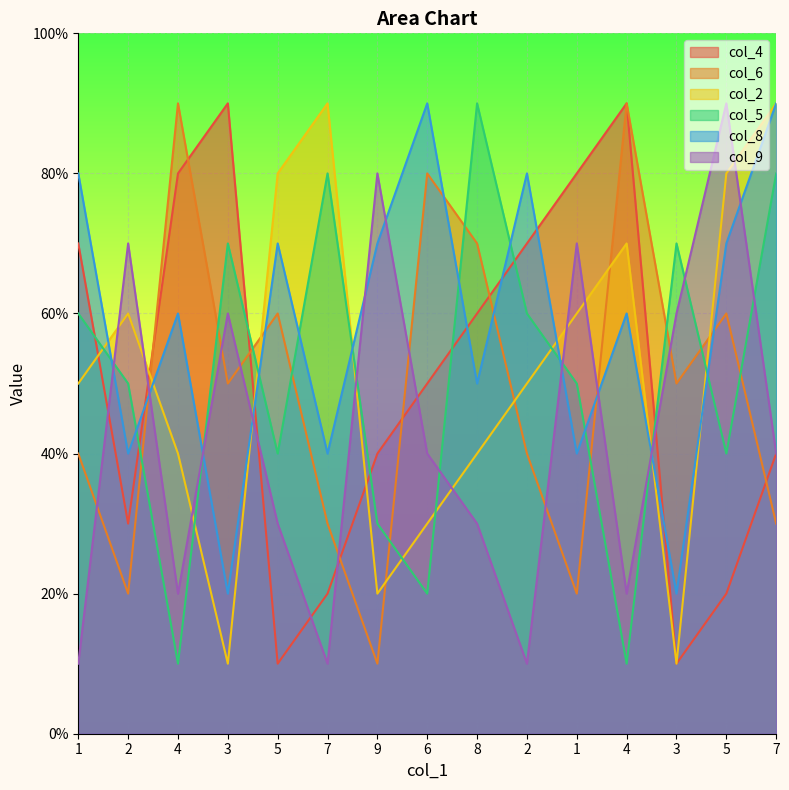

Rank the series by their maximum value, from highest to lowest.

col_4, col_6, col_2, col_5, col_8, col_9